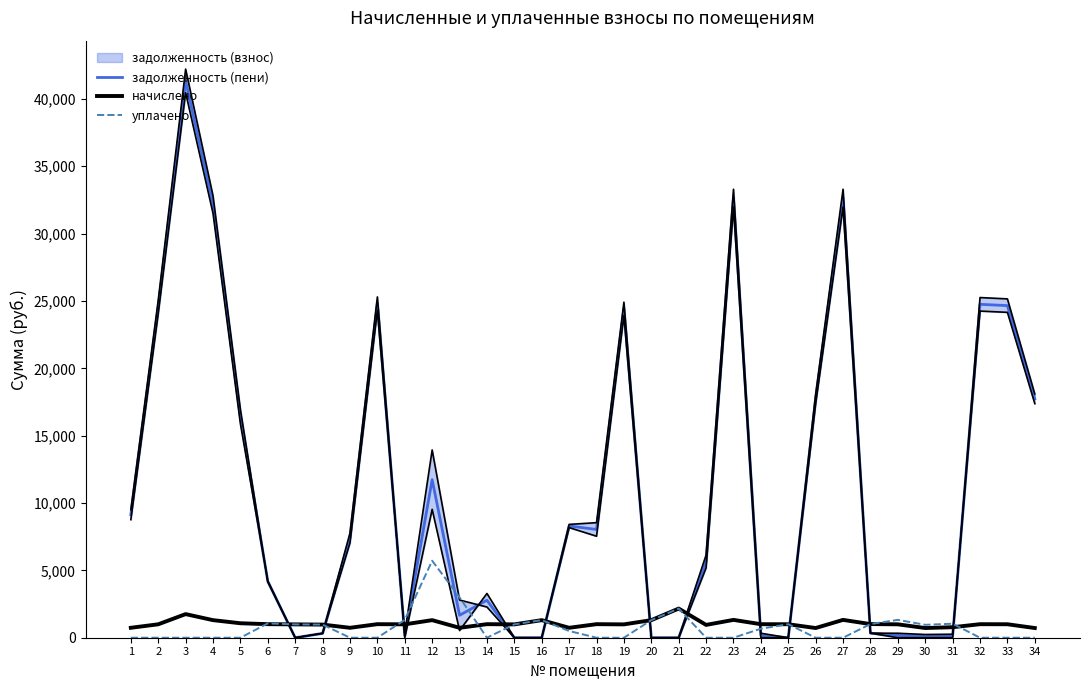

What is the sum of all задолженность (пени) values?

374152.1